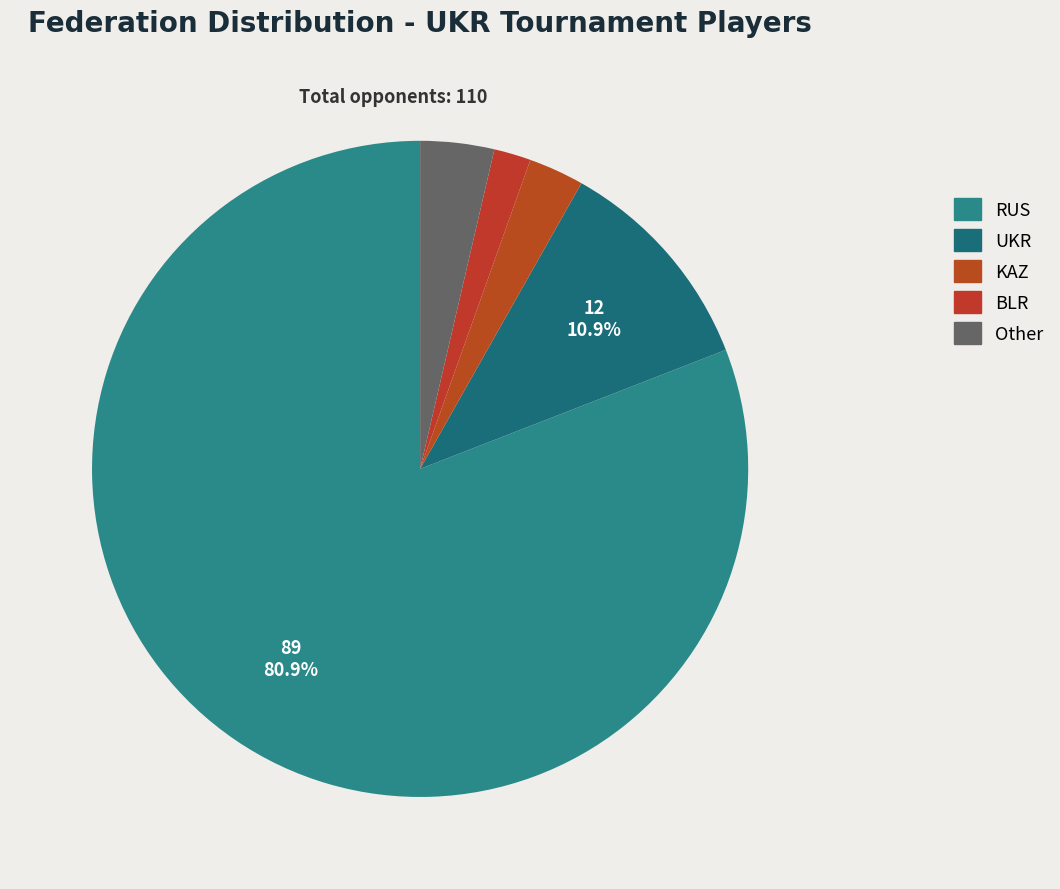

Rank the categories by value from highest to lowest.

RUS, UKR, Other, KAZ, BLR